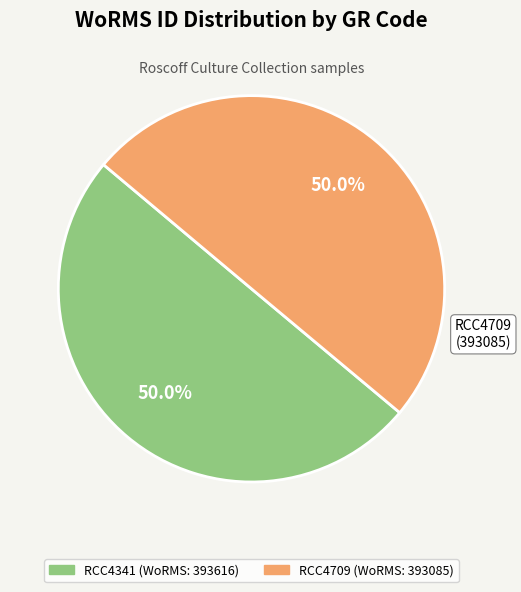

What is the ratio of the value at RCC4341 to the value at RCC4709?

1.0